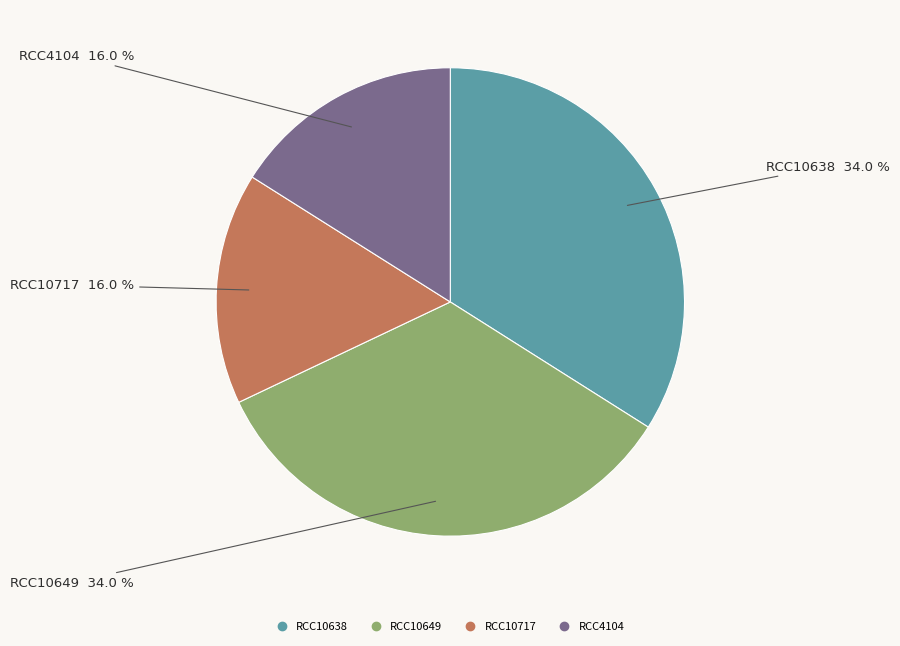

What percentage is NOT represented by RCC10638?

66.0%